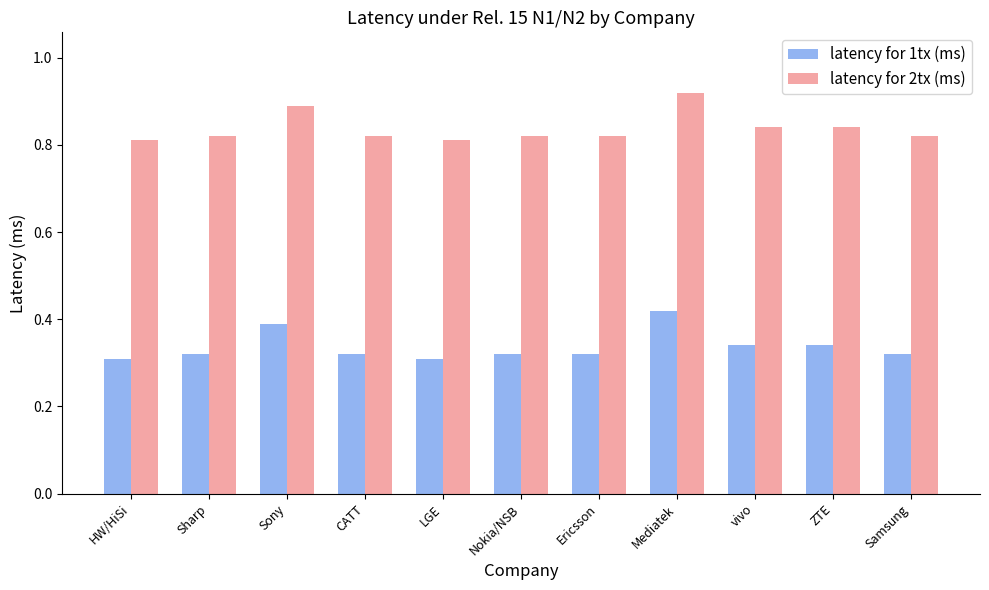

Which label corresponds to the largest value in the chart?

Mediatek